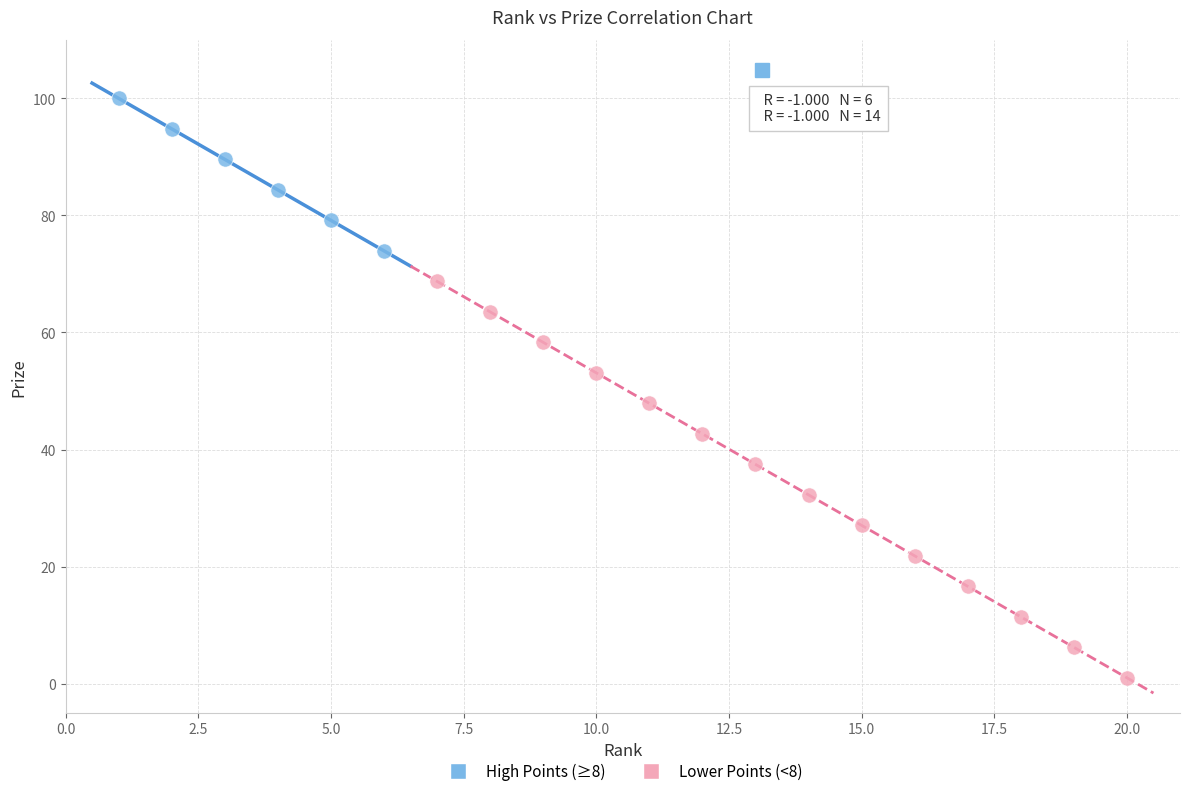

Which series reaches the minimum Y coordinate?

Lower Points (<8)